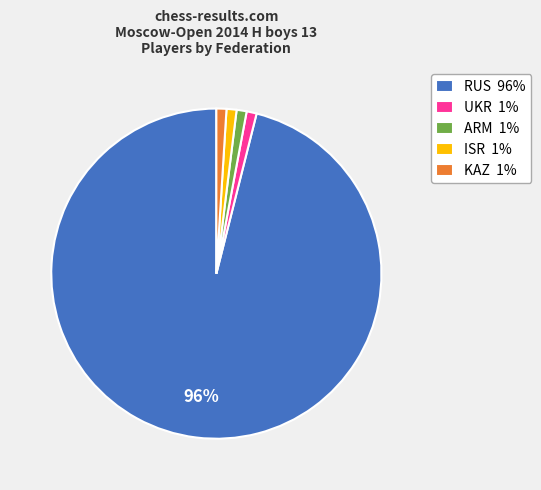

What percentage is the ARM slice, to the nearest percent?

1%